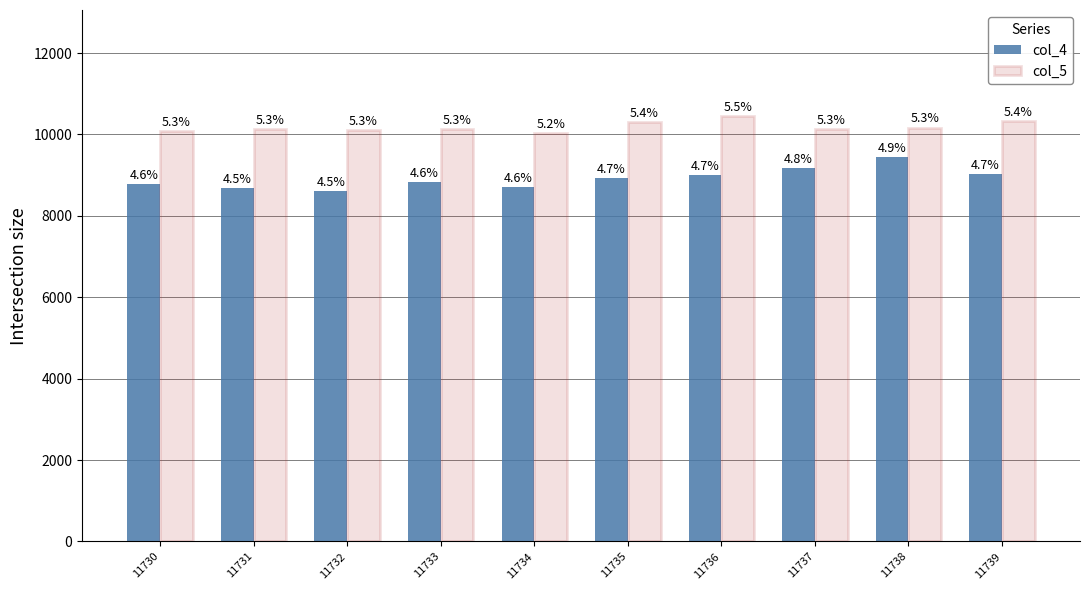

Rank the categories by col_5 value from lowest to highest.

11734, 11730, 11732, 11731, 11733, 11737, 11738, 11735, 11739, 11736